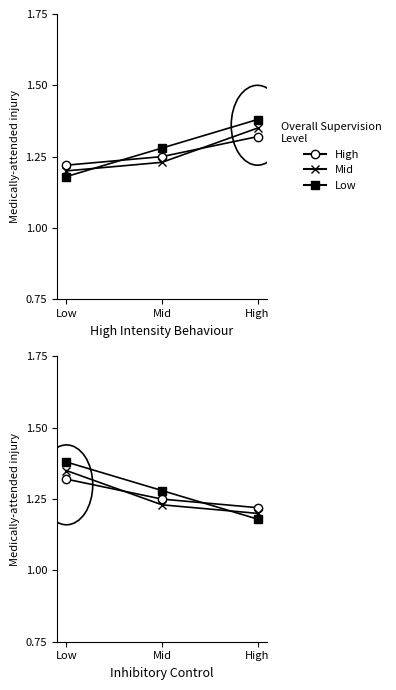

List the series in order of their peak value, highest first.

Low, Mid, High